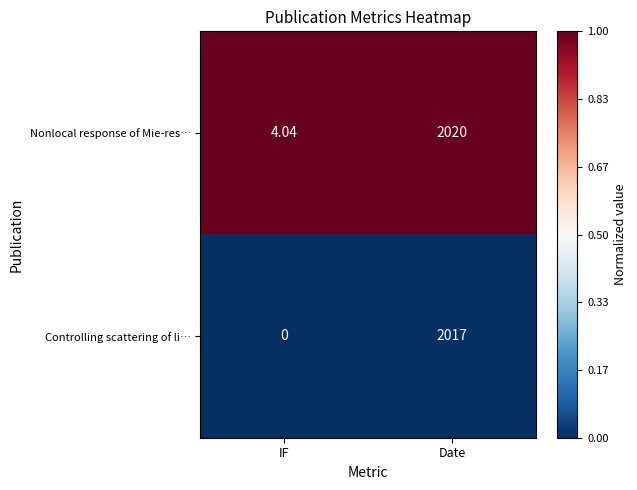

Rank the series at IF from lowest to highest value.

Controlling scattering of li…, Nonlocal response of Mie-res…